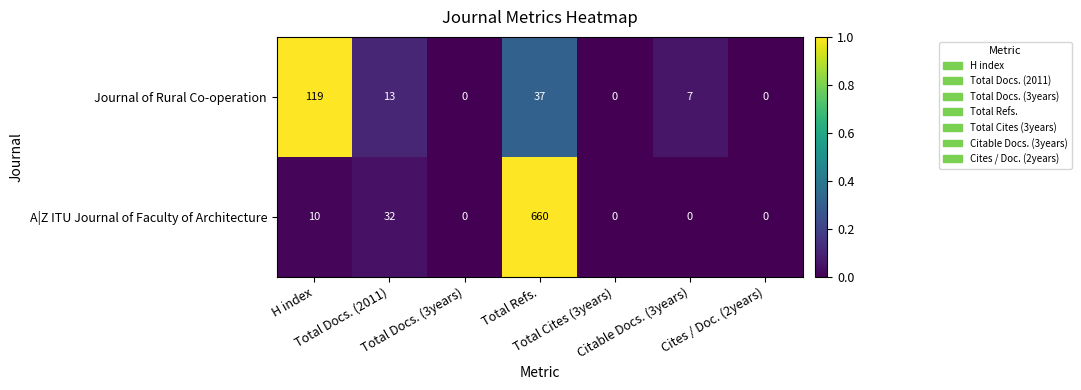

What is the highest value of the Journal of Rural Co-operation series?

119